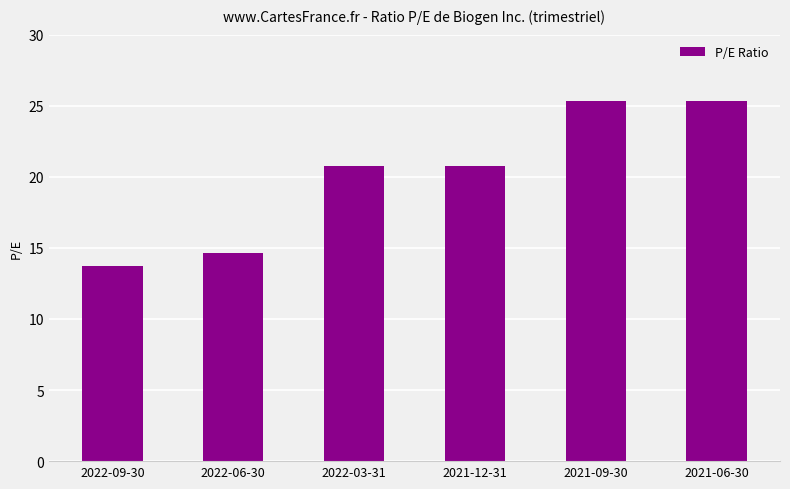

At which label does the data first exceed 20?

2022-03-31